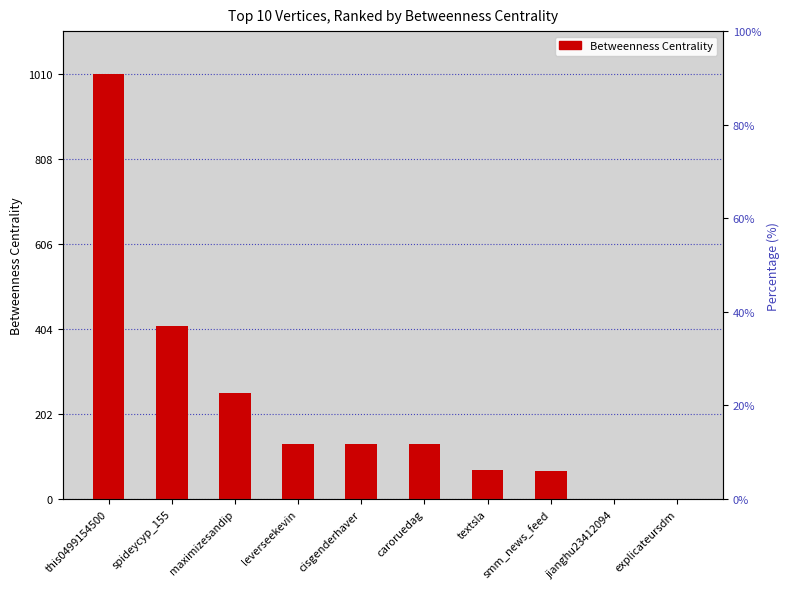

List the labels in order of value, smallest first.

jianghu23412094, explicateursdm, smm_news_feed, textsla, leverseekevin, cisgenderhaver, caroruedag, maximizesandip, spideycyp_155, this0499154500